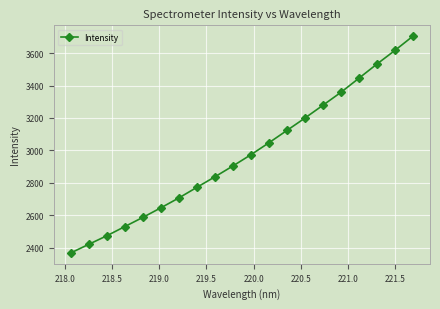

What is the sum of all values?

59521.2